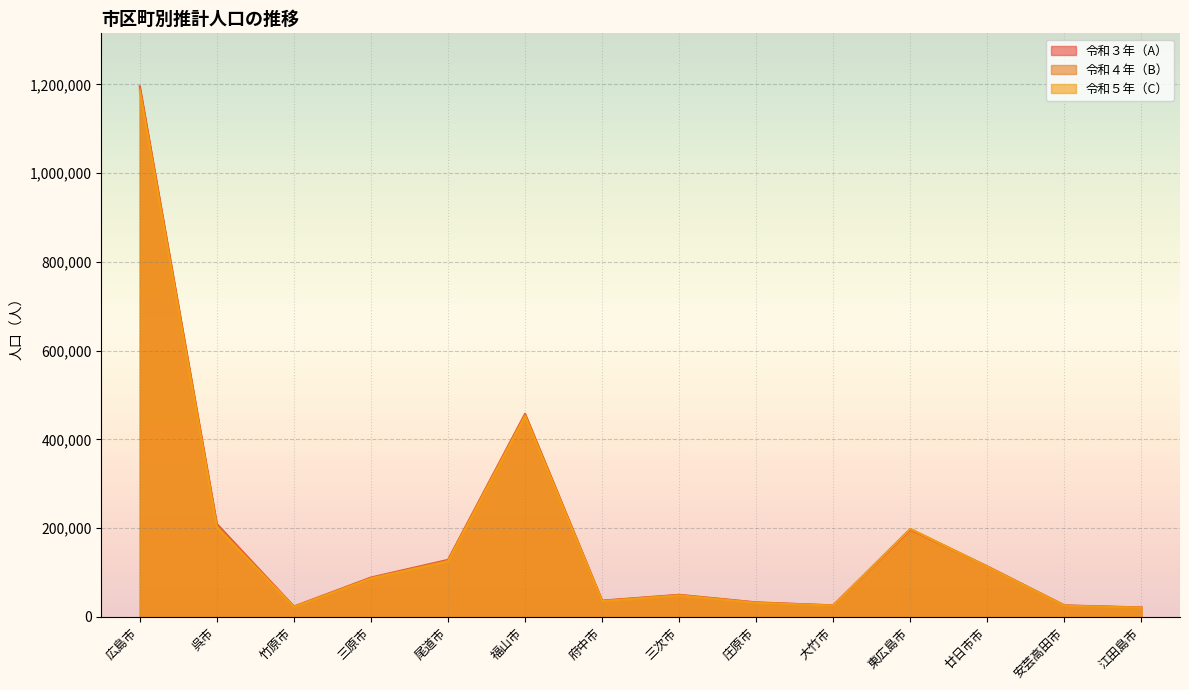

True or false: 令和５年（C） has more than 2 interior local peaks.

True